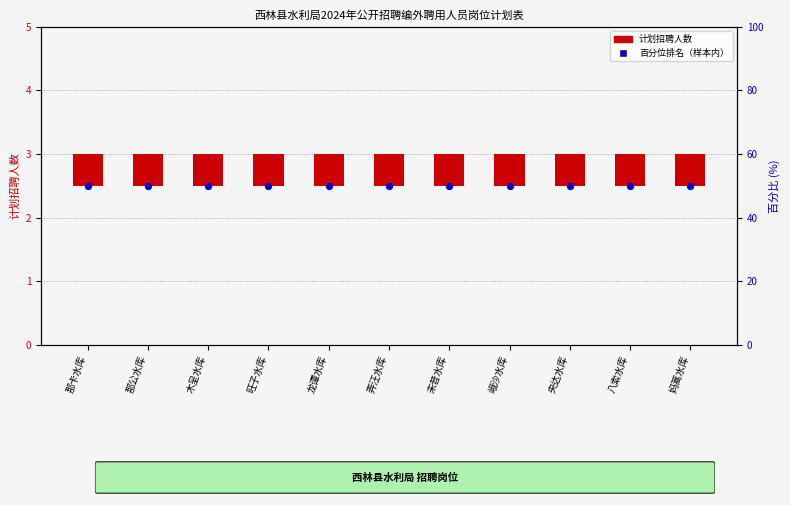

Which series reaches the minimum Y coordinate?

计划招聘人数